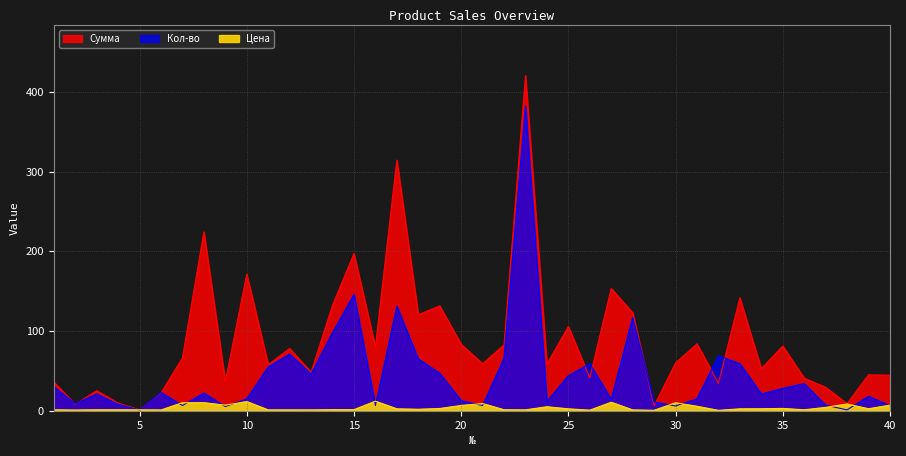

True or false: Цена has a value of 2.4 at 25.

True